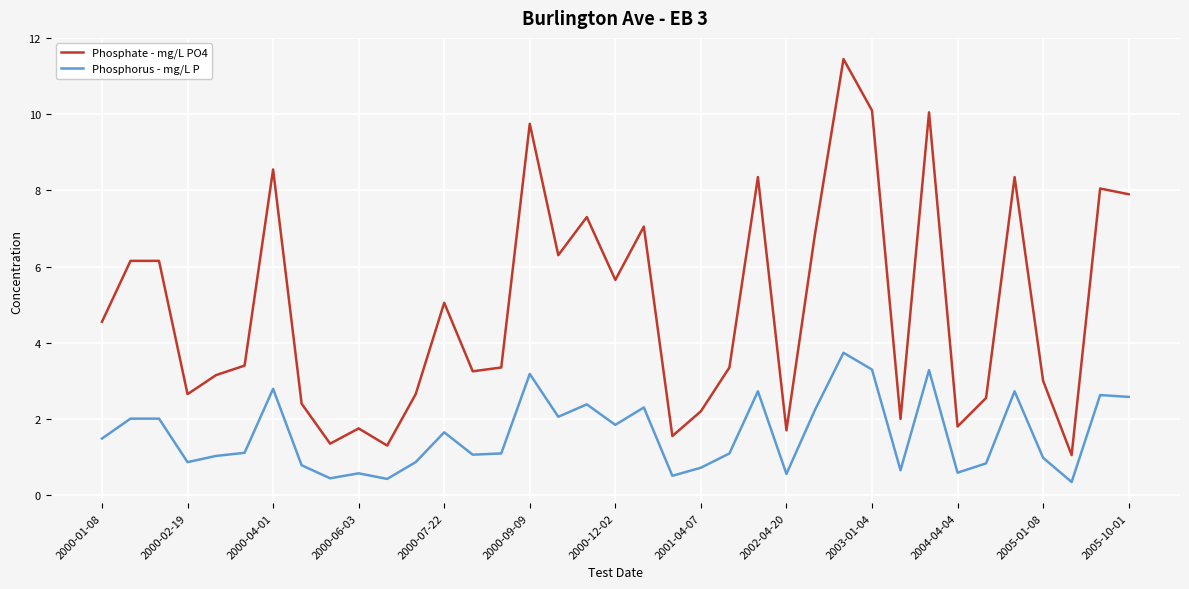

Rank the series by their maximum value, from highest to lowest.

Phosphate - mg/L PO4, Phosphorus - mg/L P